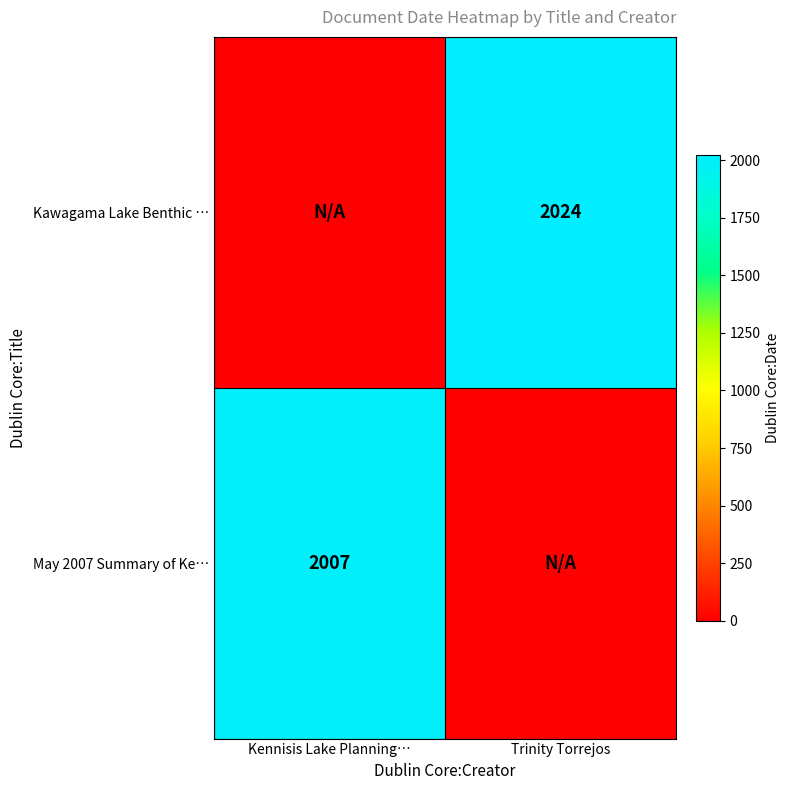

Is the value of Kawagama Lake Benthic … at Trinity Torrejos greater than the value of May 2007 Summary of Ke… at Kennisis Lake Planning…?

Yes